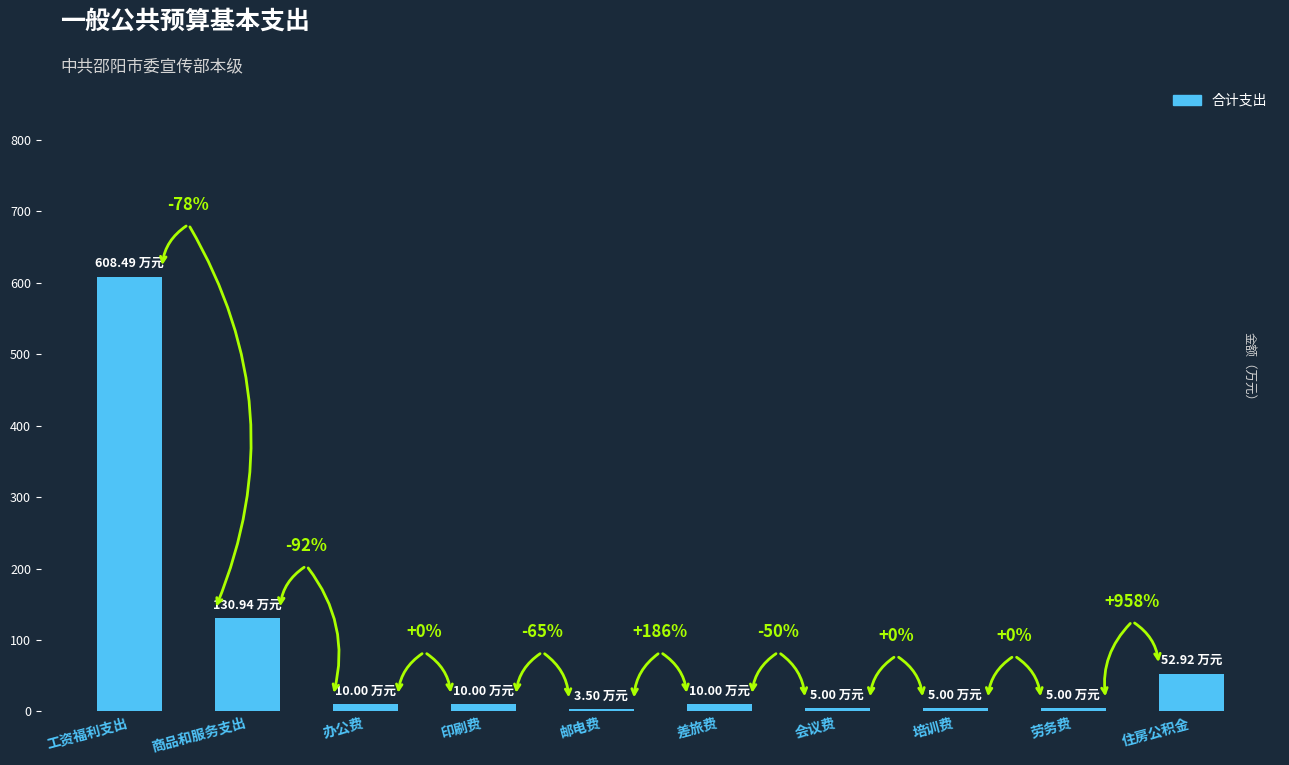

Reading left to right, extract all data points from this chart.

608.5	130.9	10.0	10.0	3.5	10.0	5.0	5.0	5.0	52.9